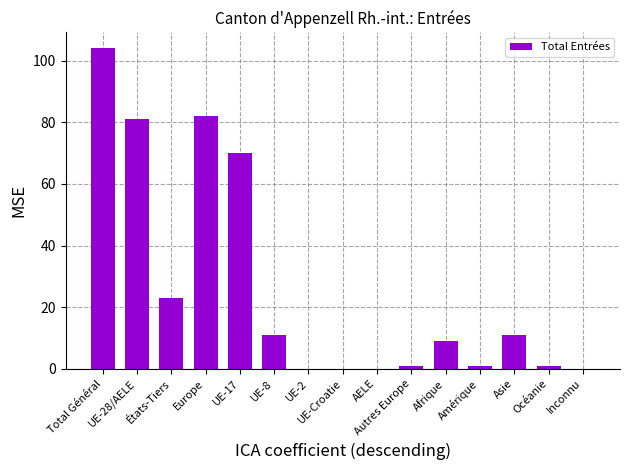

How many series are shown in this chart?

1